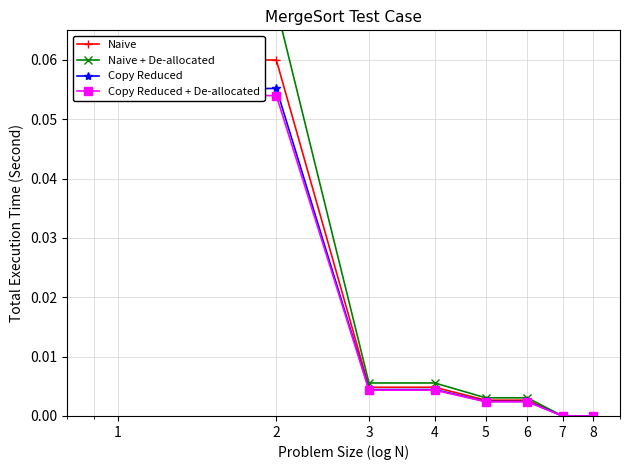

True or false: Naive + De-allocated and Copy Reduced intersect in this chart.

False